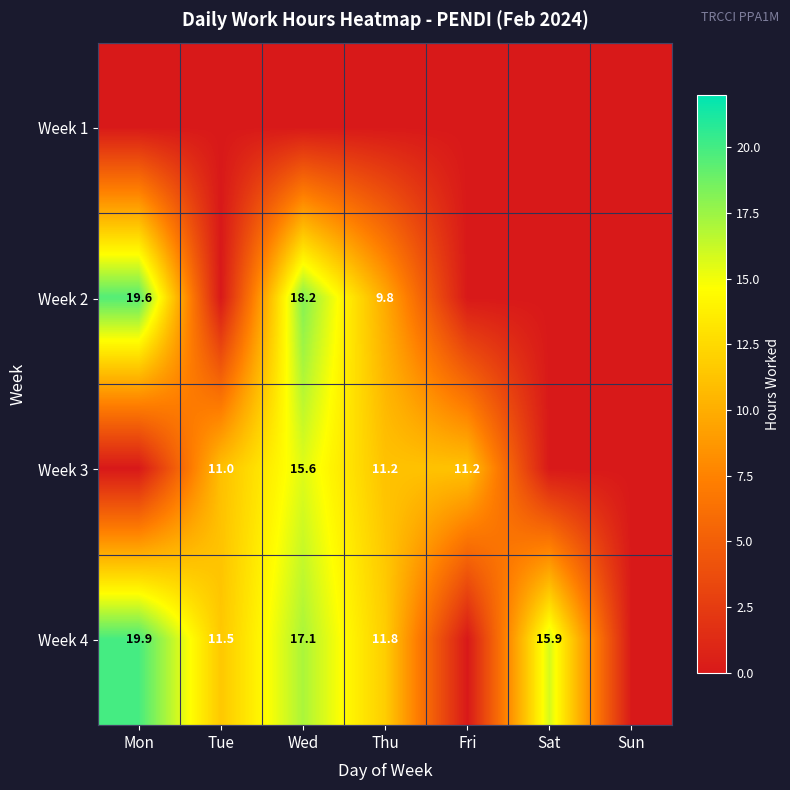

The value of Week 4 at Wed is 3.6. True or false?

False